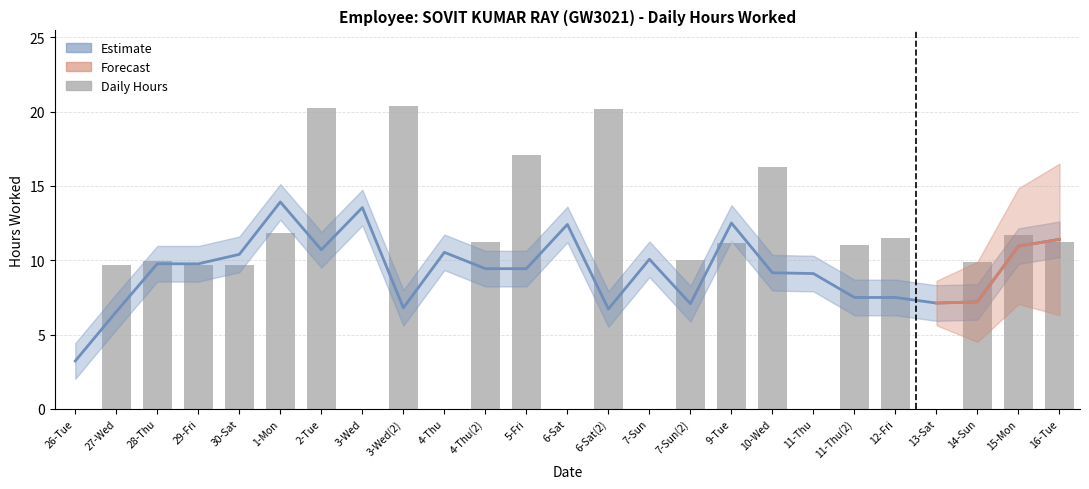

At which category does the chart reach its minimum across all series?

26-Tue